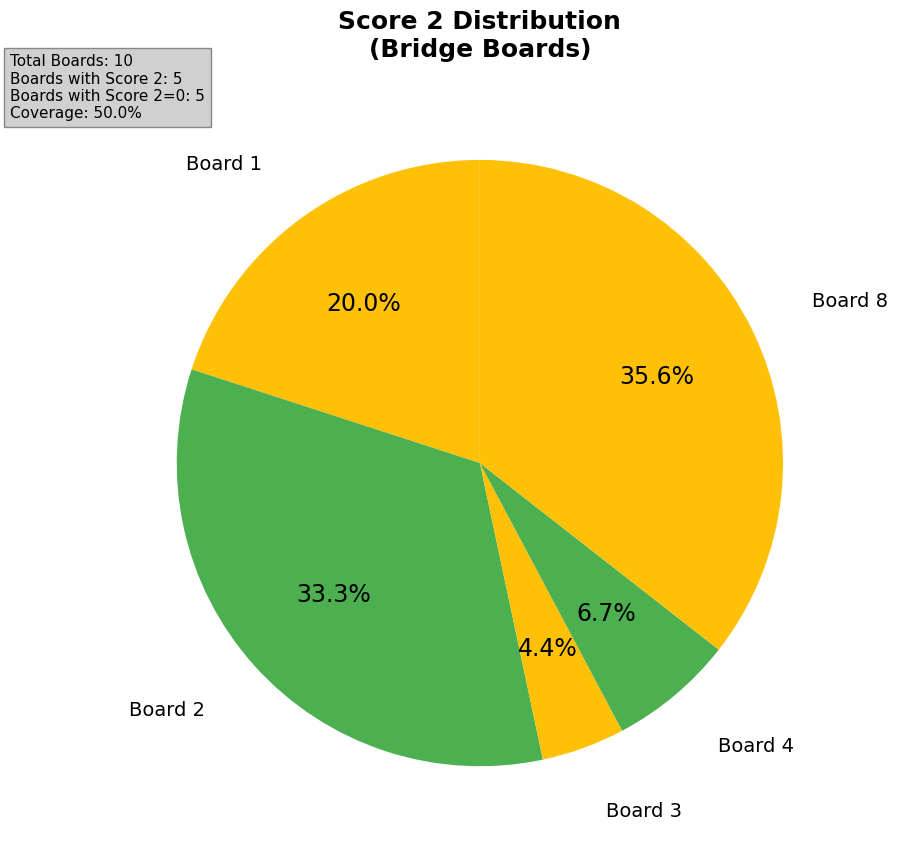

How many slices are in this pie chart?

5